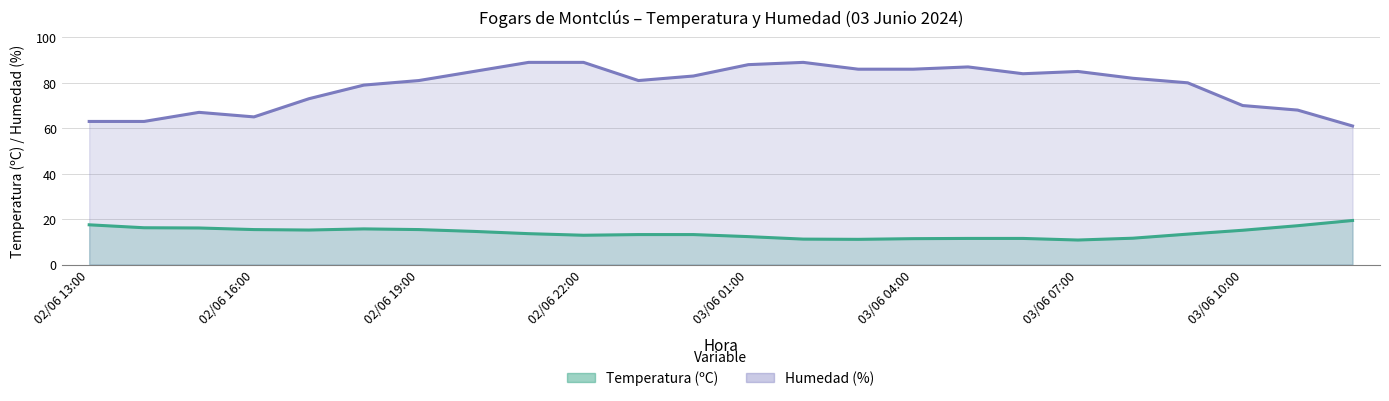

True or false: Temperatura (ºC) has a value of 21.9 at 02/06 23:00.

False